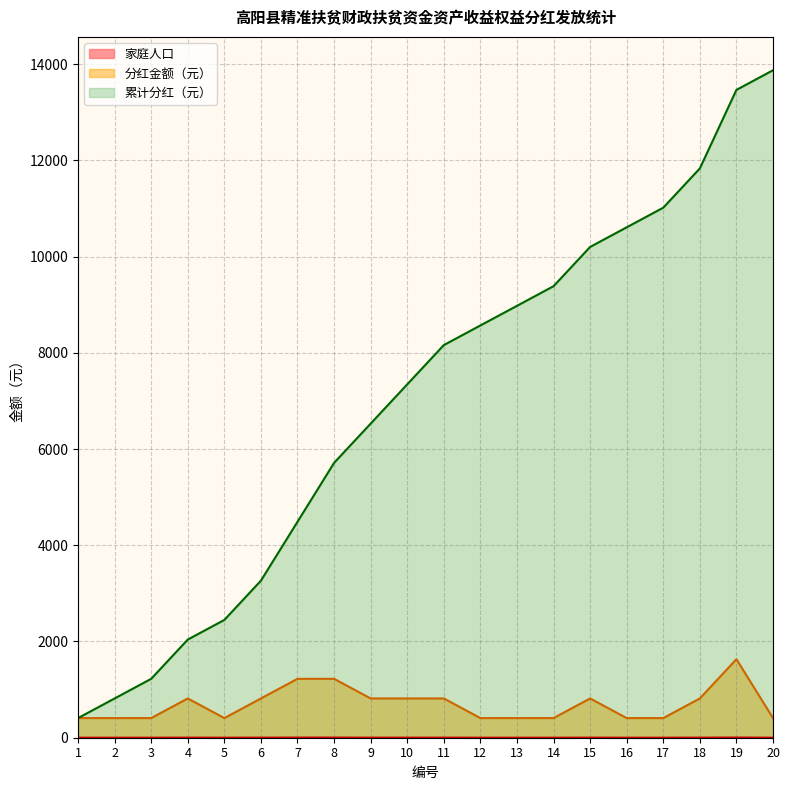

Reading right to left, transcribe all the data shown in this chart.

家庭人口: 1	4	2	1	1	2	1	1	1	2	2	2	3	3	2	1	2	1	1	1
分红金额: 408	1632	816	408	408	816	408	408	408	816	816	816	1224	1224	816	408	816	408	408	408
累计分红: 13872	13464	11832	11016	10608	10200	9384	8976	8568	8160	7344	6528	5712	4488	3264	2448	2040	1224	816	408